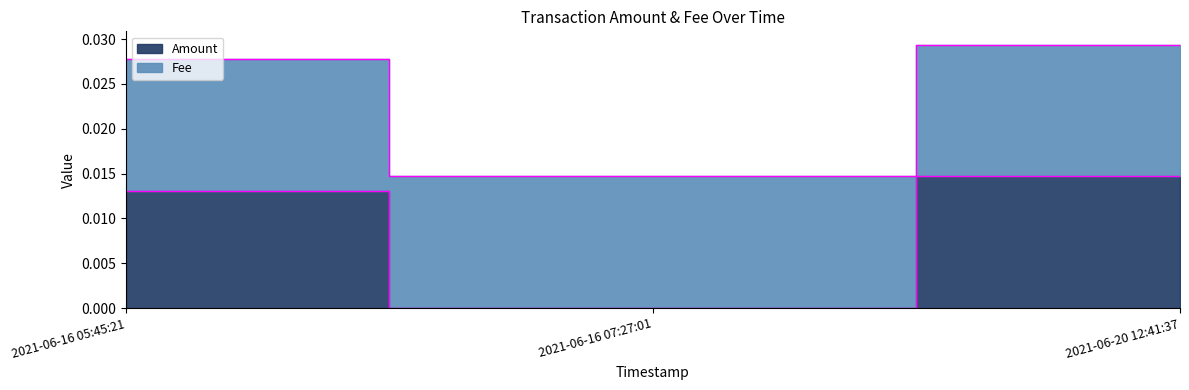

How many data points are above 0?

2